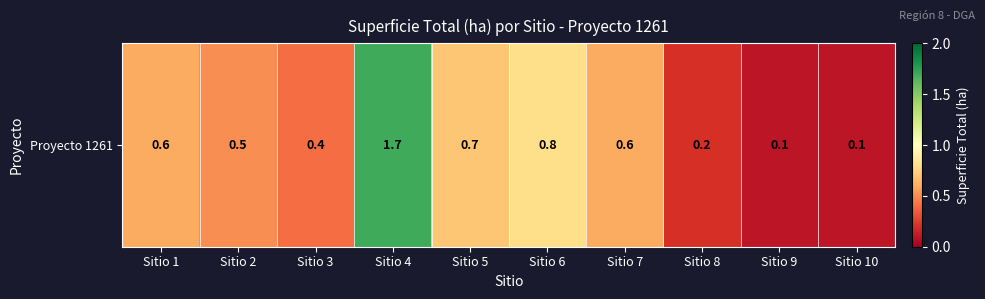

What is the sum of all values?

5.7